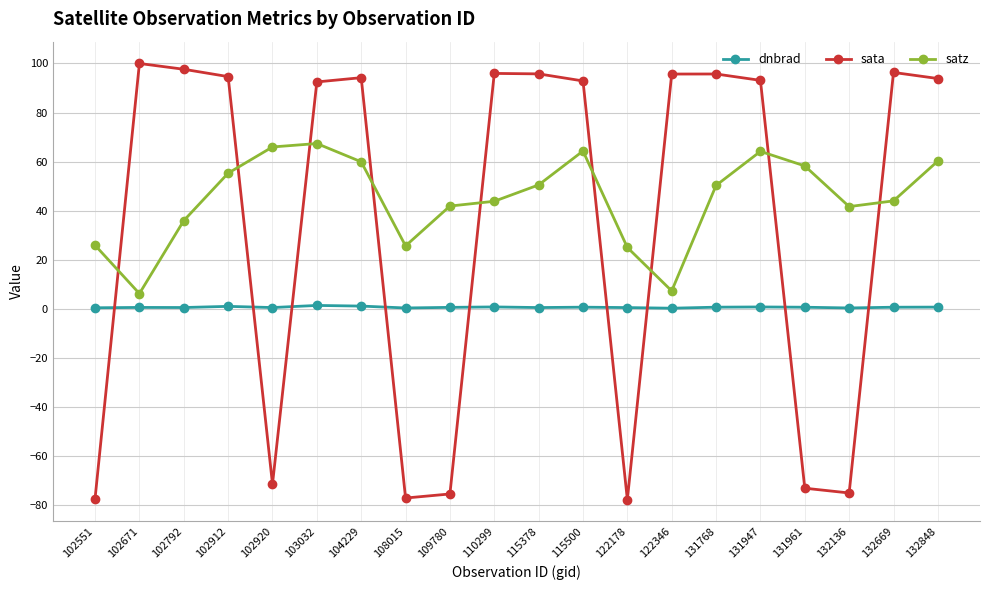

True or false: dnbrad and satz intersect in this chart.

False